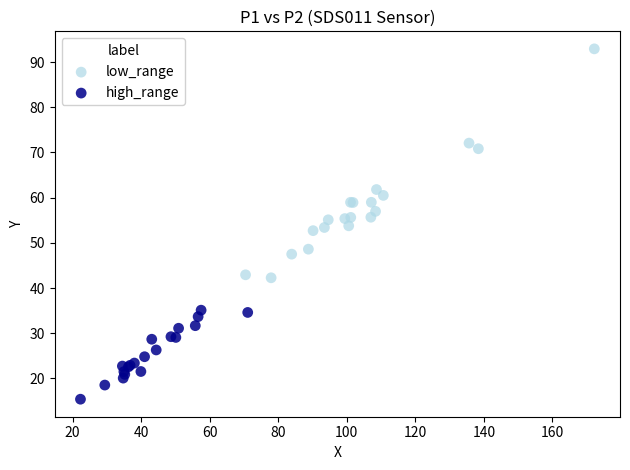

Which series reaches the minimum Y coordinate?

high_range